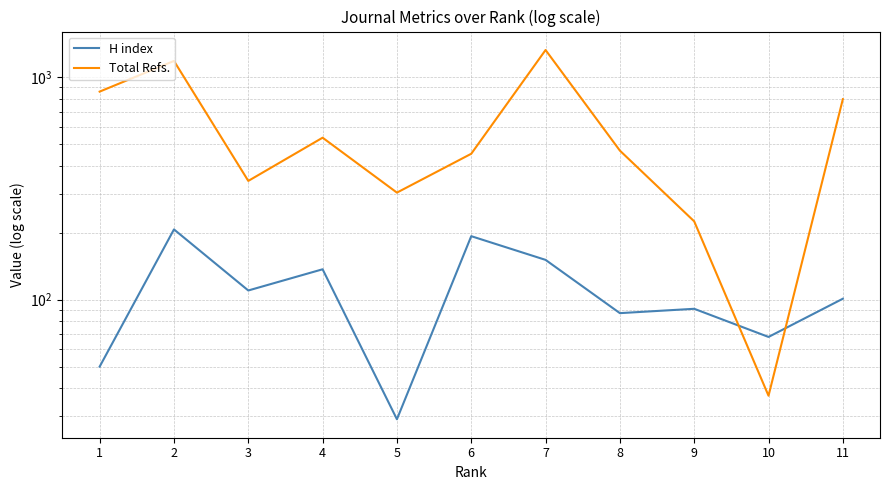

How many data points does each series have?

11